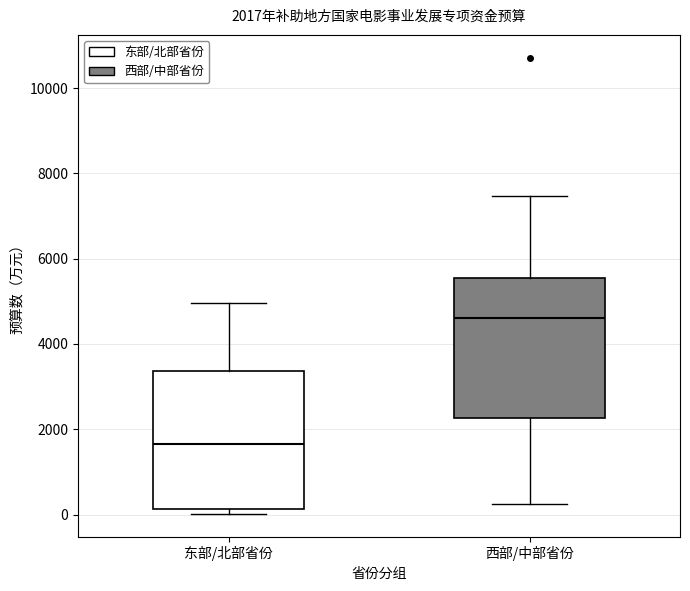

Which box has the highest median line?

西部/中部省份